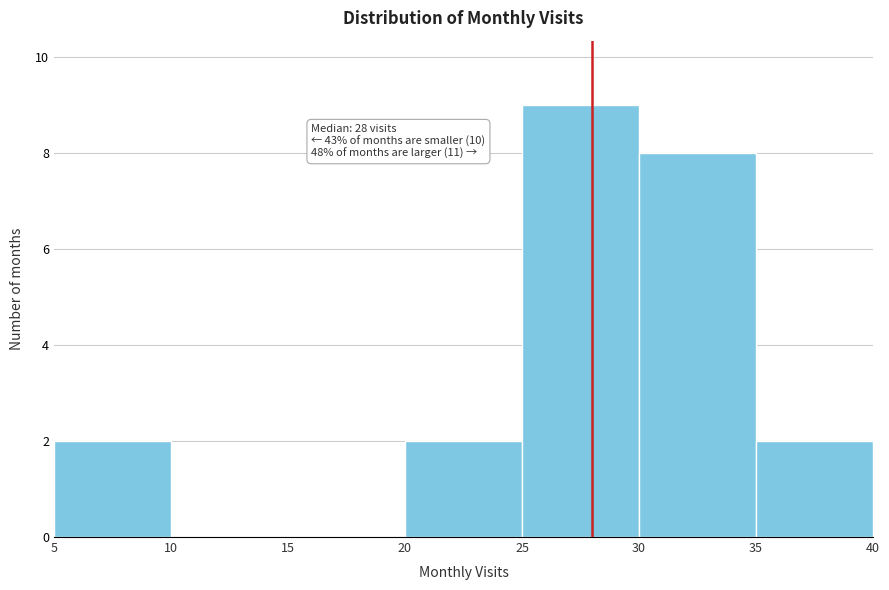

Which range on the x-axis has the tallest bar?

25 to 30